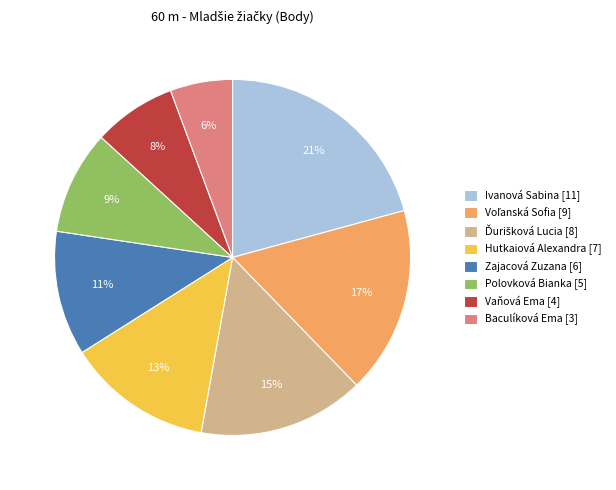

To the nearest percent, what percentage of the pie is Zajacová Zuzana?

11%